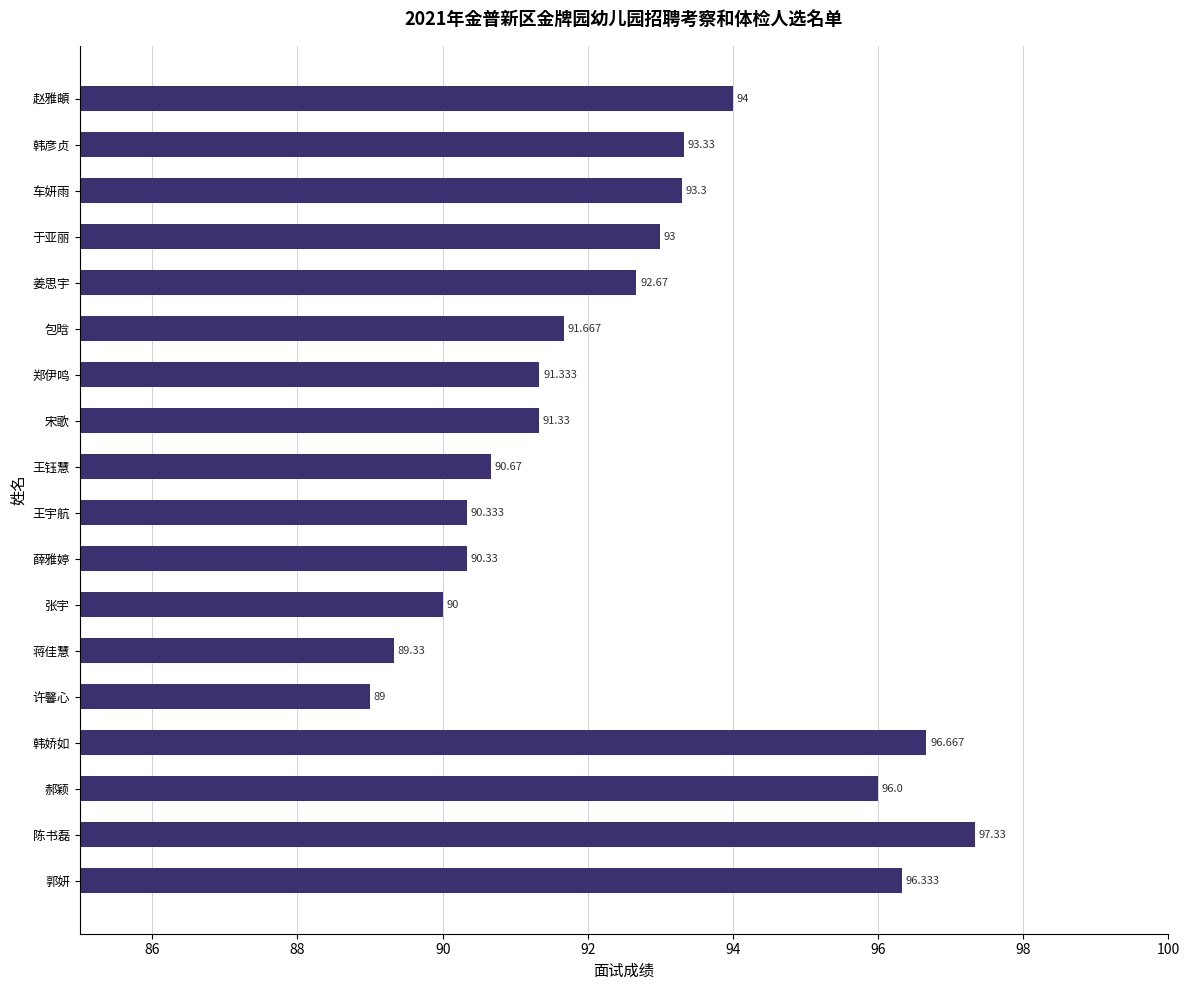

Where is the data nearest to the value 93?

于亚丽